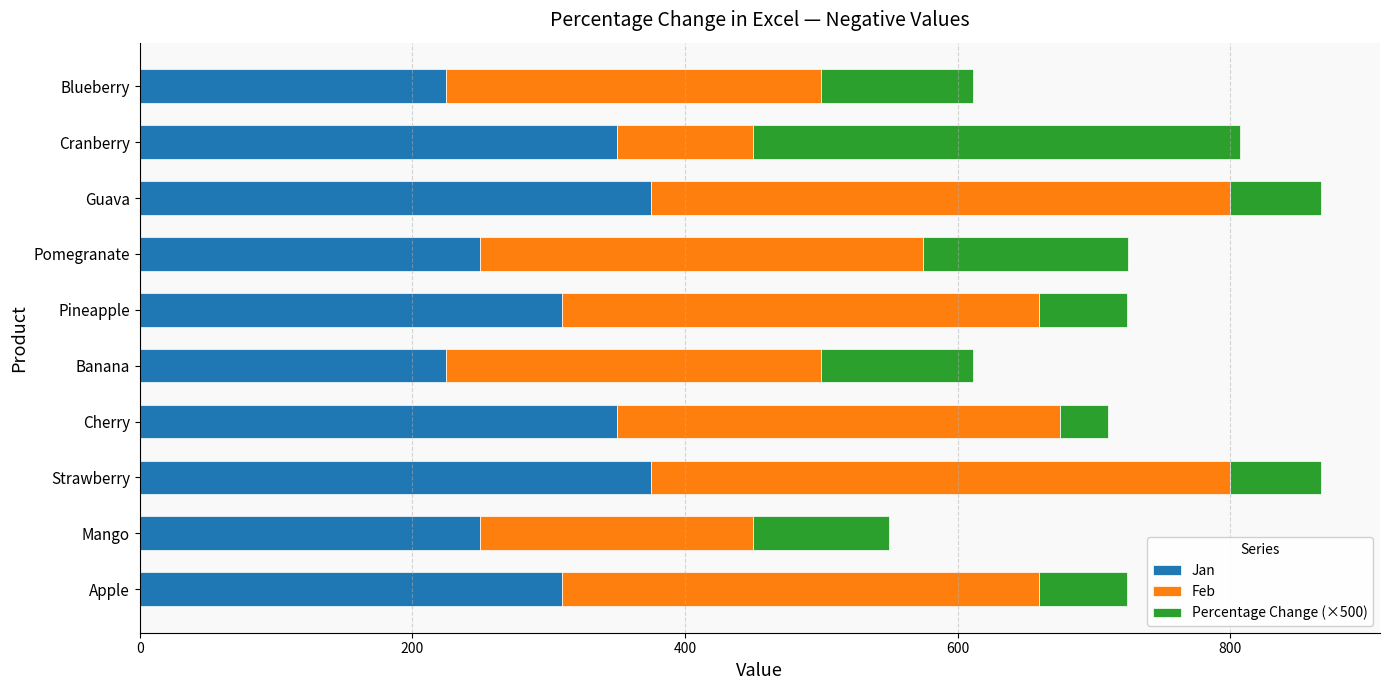

What is the average value of the Jan series?

302.0